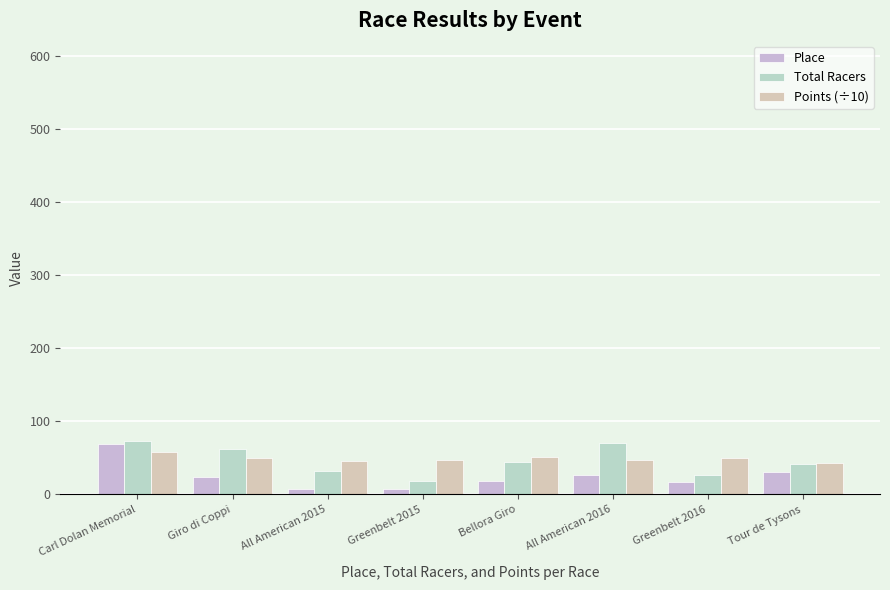

What is the sum of all Total Racers values?

370.0